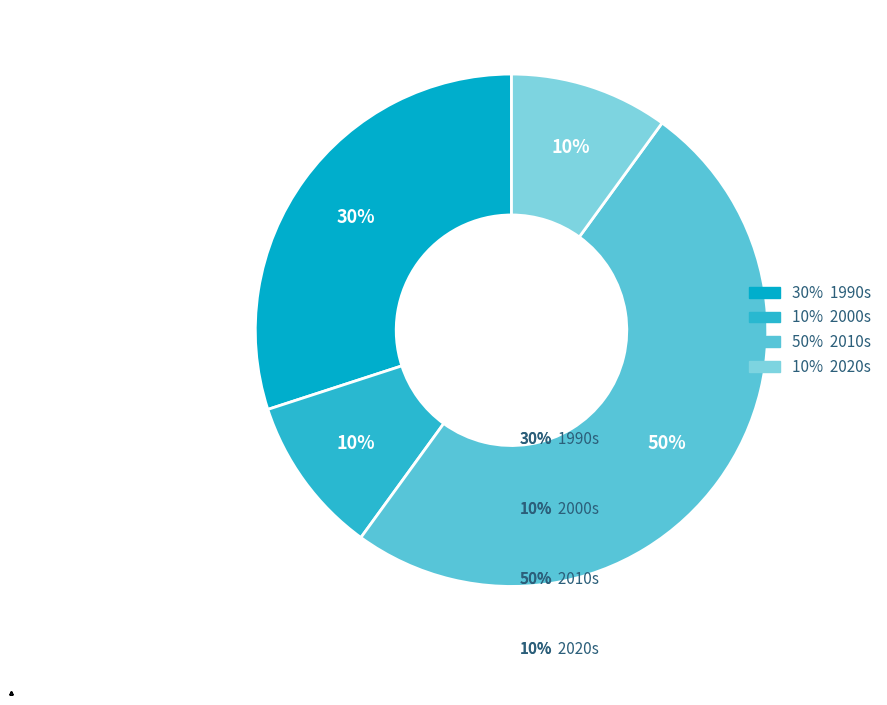

To the nearest percent, what is the average slice percentage?

25%